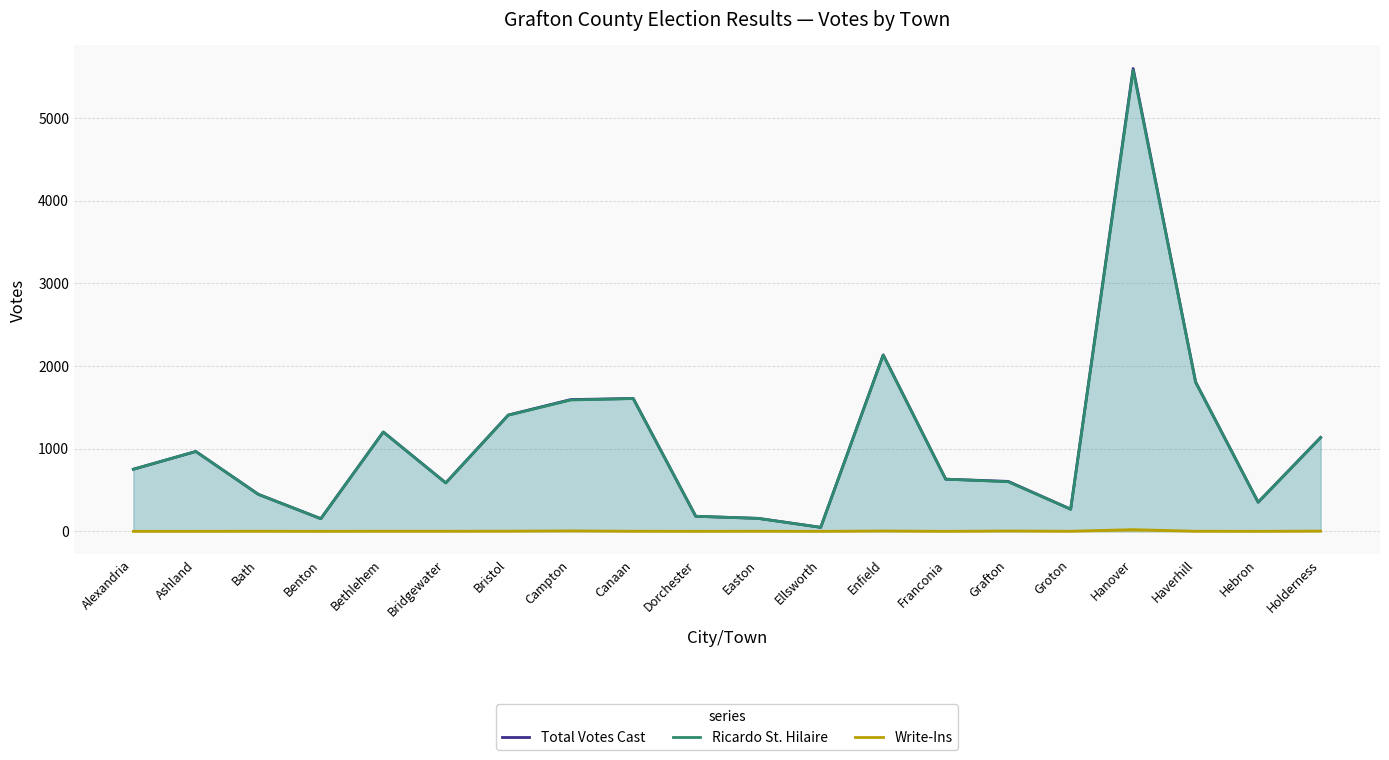

At Grafton, list the series in order from smallest to largest.

Write-Ins, Ricardo St. Hilaire, Total Votes Cast